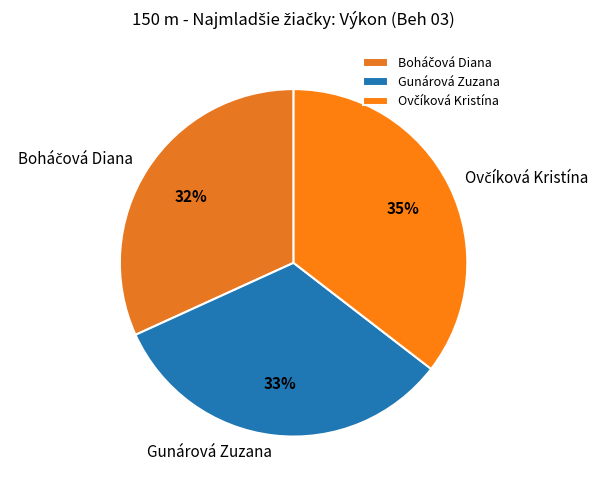

What percentage is the Gunárová Zuzana slice, to the nearest percent?

33%